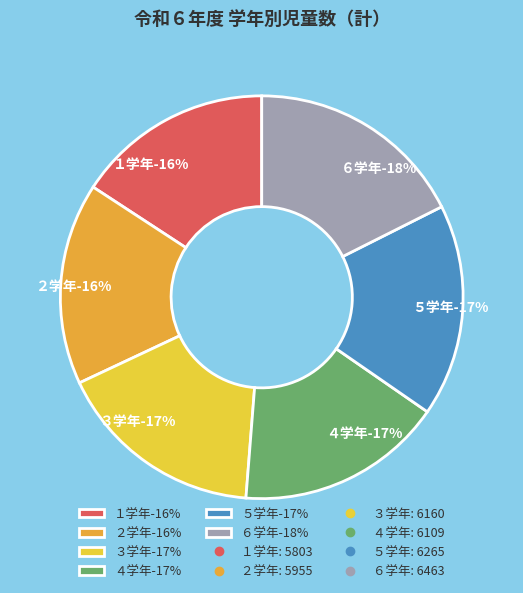

Does ４学年 account for over 50% of the chart?

No